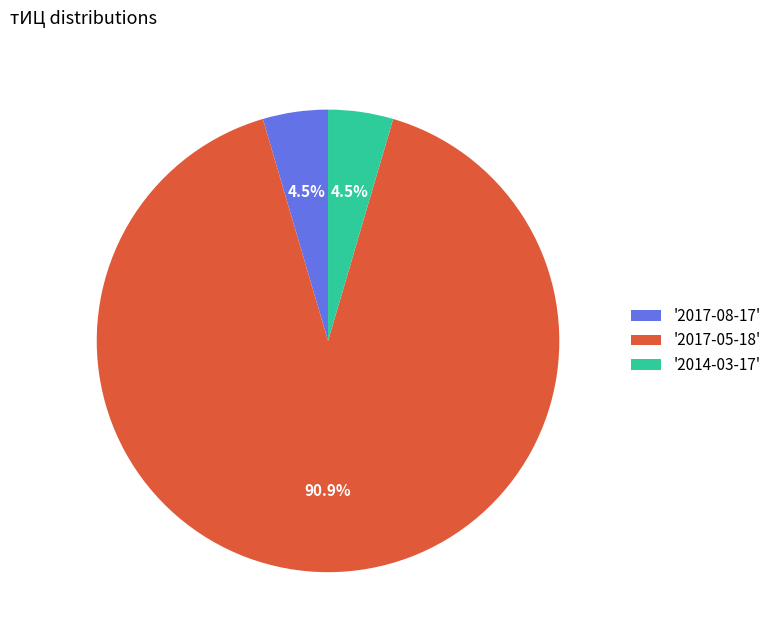

To the nearest percent, what is the average slice percentage?

33%